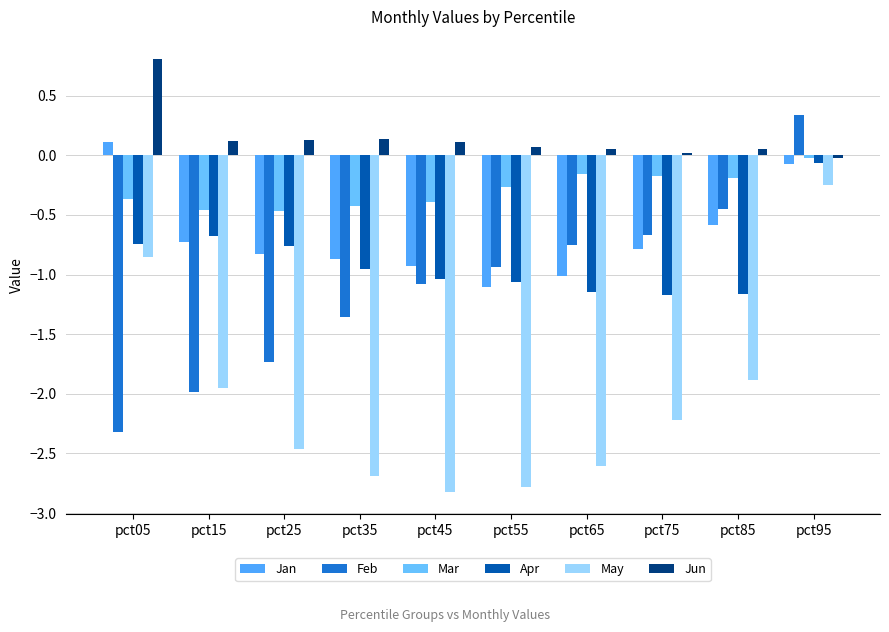

Read the May value at pct75.

-2.2